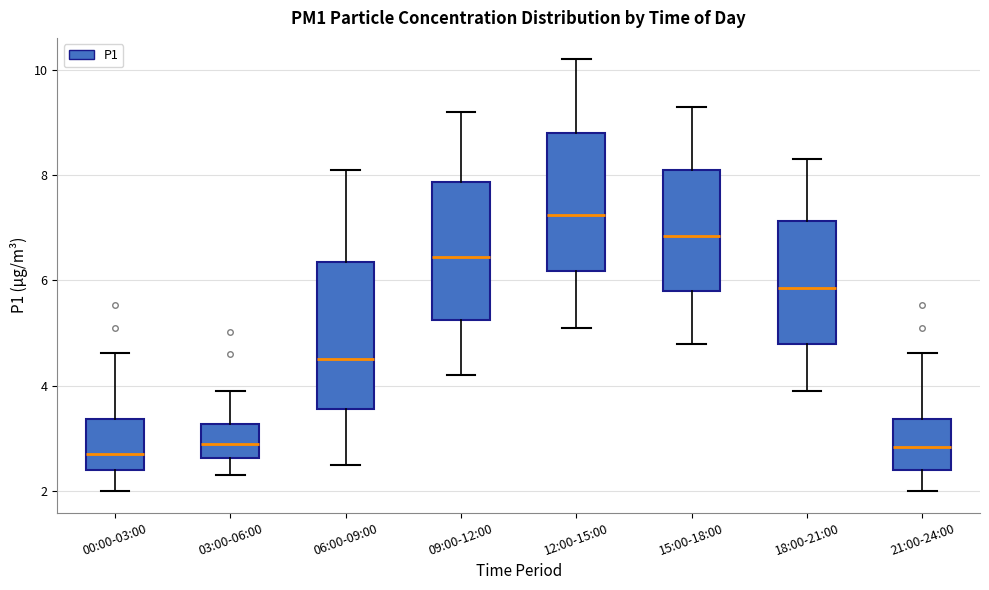

Where does the lower whisker of the box for 06:00-09:00 end on the y-axis? The values are not printed on the chart, so give them approximately, as read against the axis.

2.6